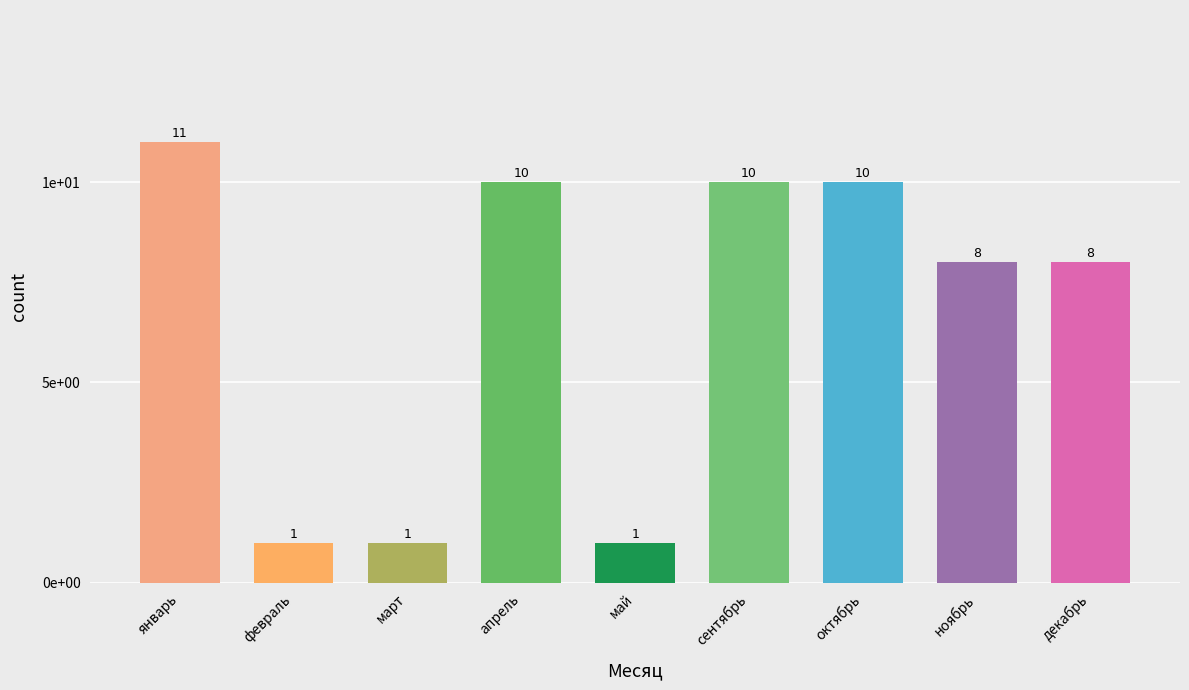

Are the bars horizontal?

No